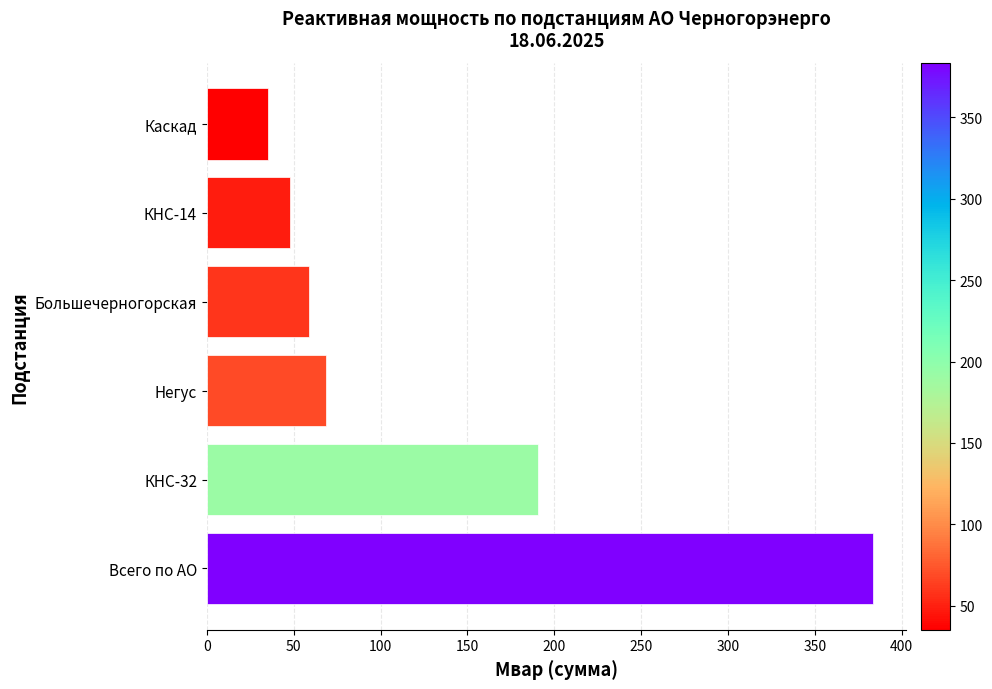

List the labels in order of value, smallest first.

Каскад, КНС-14, Большечерногорская, Негус, КНС-32, Всего по АО